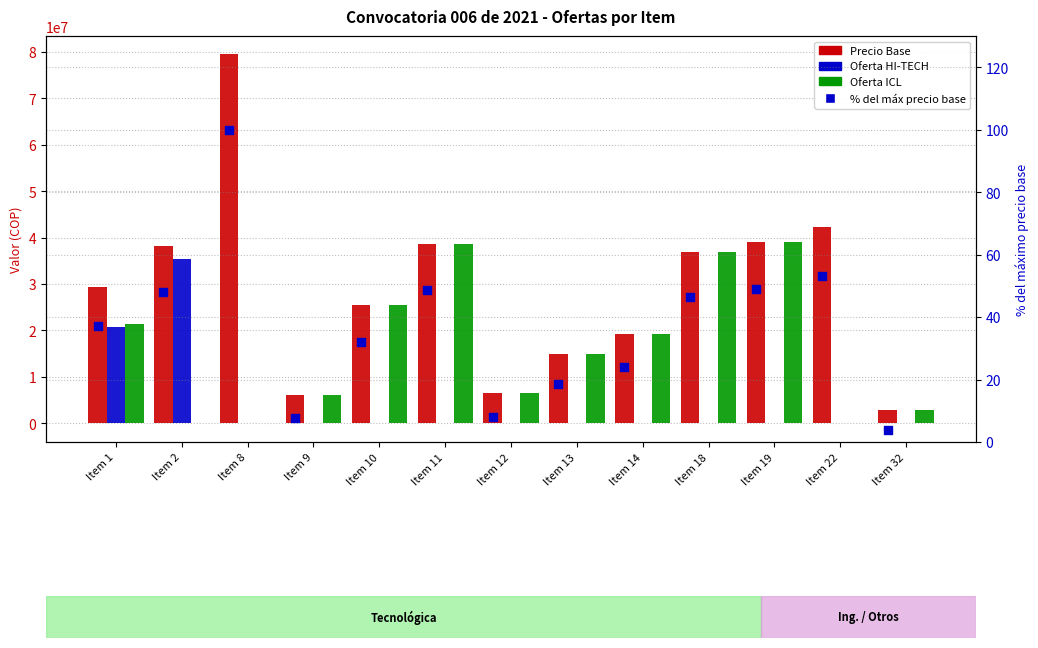

Is the value of Oferta HI-TECH at Item 10 greater than the value of Precio Base at Item 1?

No